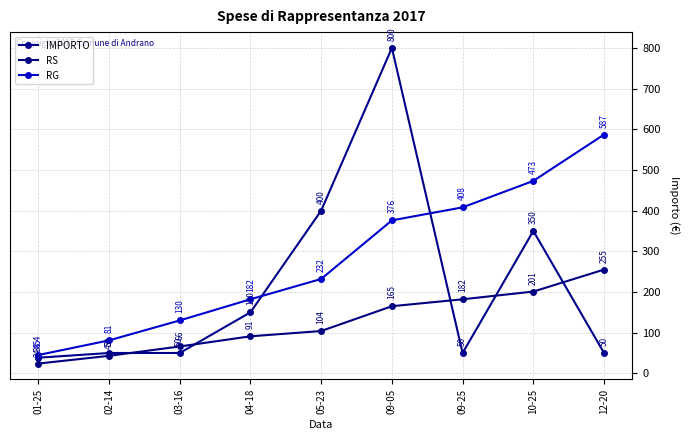

What is the difference between the maximum and minimum values in the RG series?

542.0